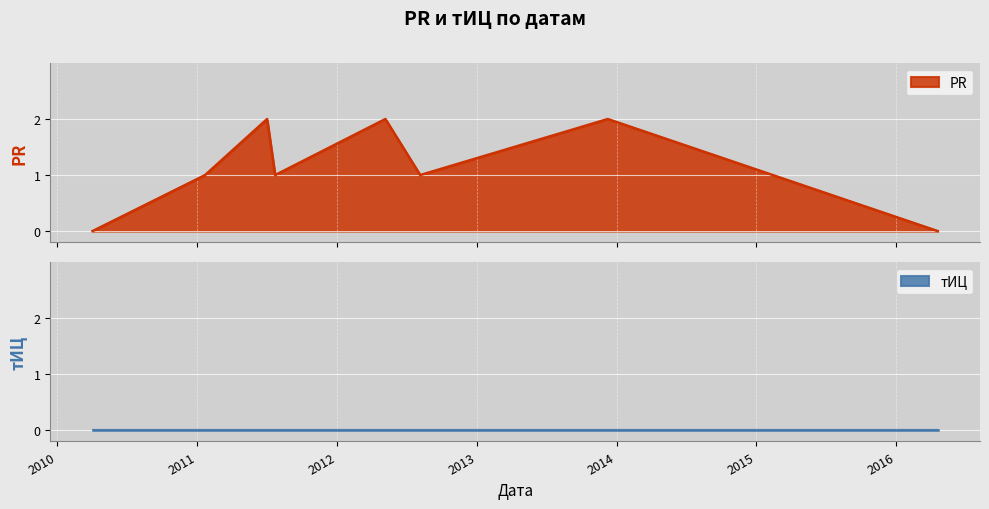

What is the average value?

1